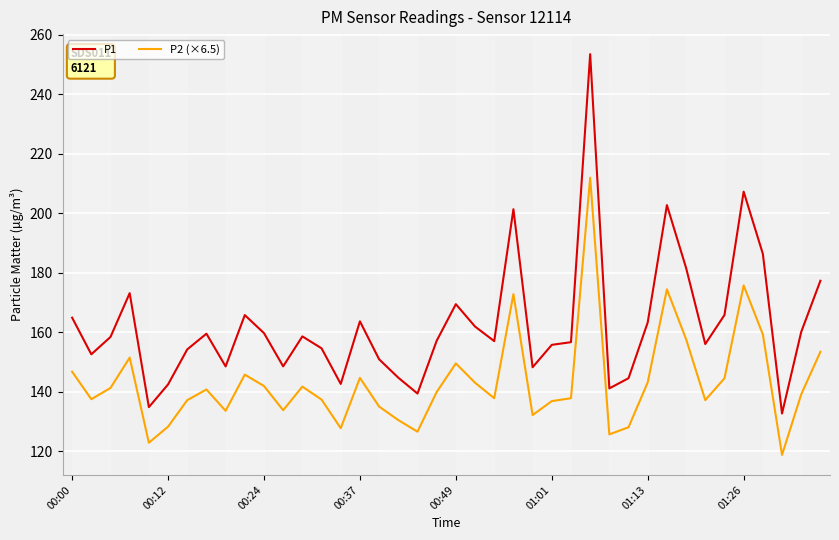

How many series are shown in this chart?

2